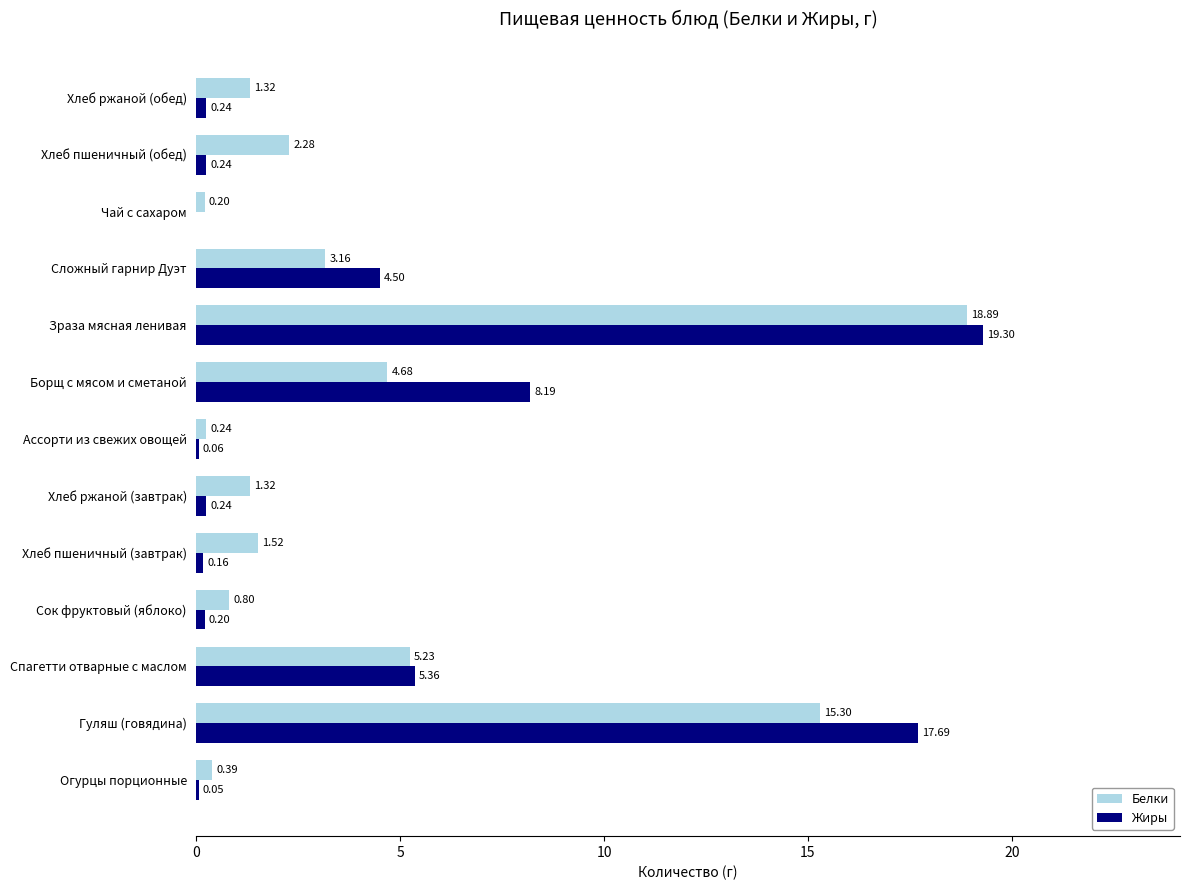

At which label is Жиры closest to 9?

Борщ с мясом и сметаной